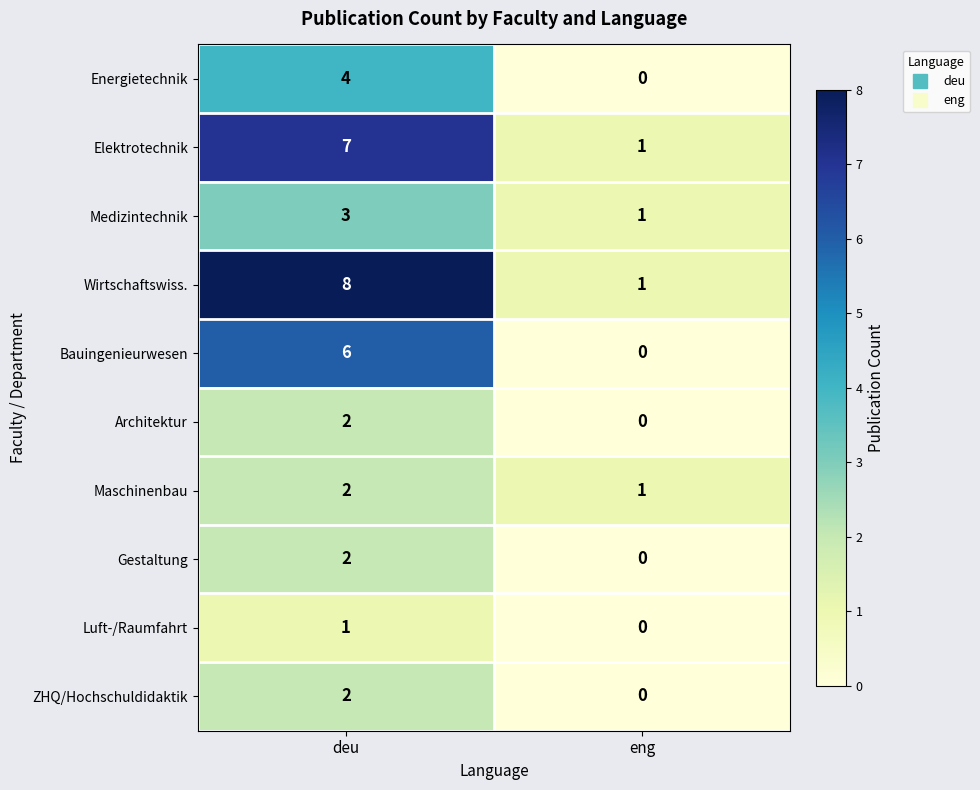

Reading right to left, extract all data points from this chart.

Energietechnik: 0	4
Elektrotechnik: 1	7
Medizintechnik: 1	3
Wirtschaftswiss.: 1	8
Bauingenieurwesen: 0	6
Architektur: 0	2
Maschinenbau: 1	2
Gestaltung: 0	2
Luft-/Raumfahrt: 0	1
ZHQ/Hochschuldidaktik: 0	2